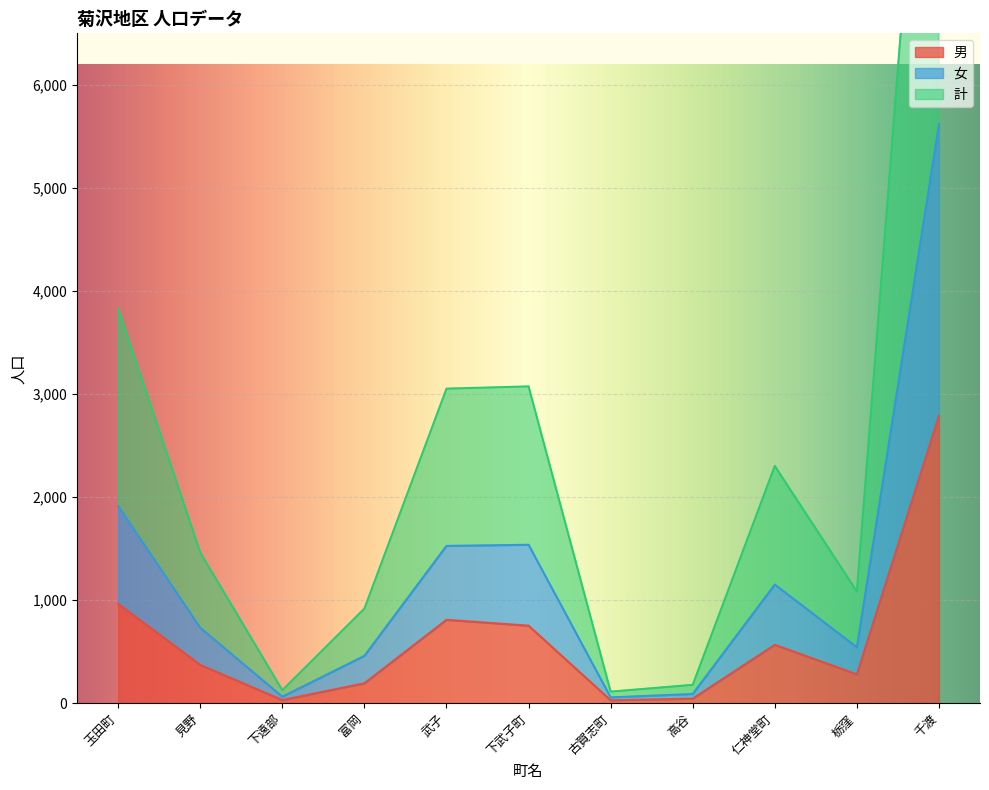

Which has a higher value, 富岡 or 見野?

見野